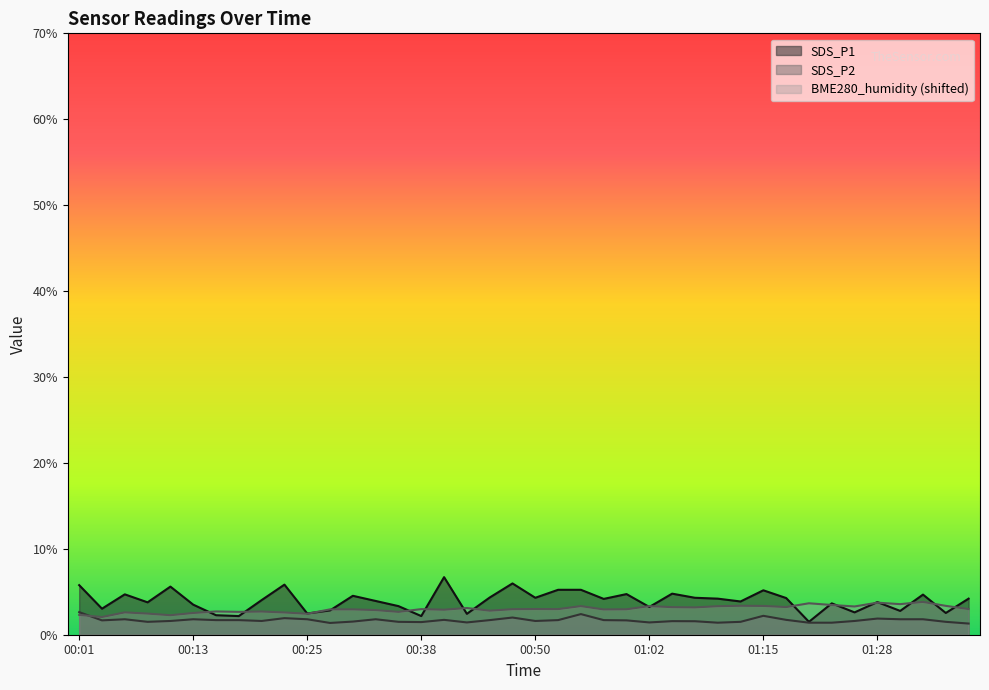

What is the difference between the second highest and second lowest values in the BME280_humidity series?

1.5